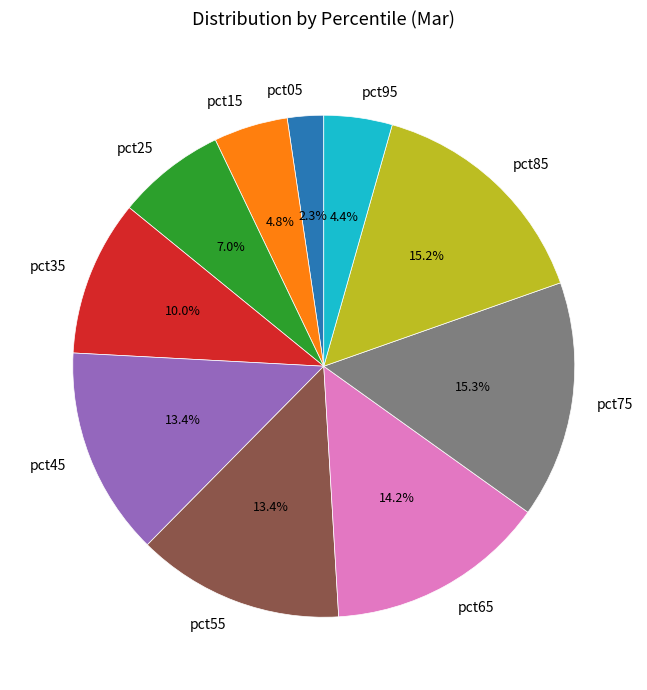

To the nearest percent, what is the average slice percentage?

10%